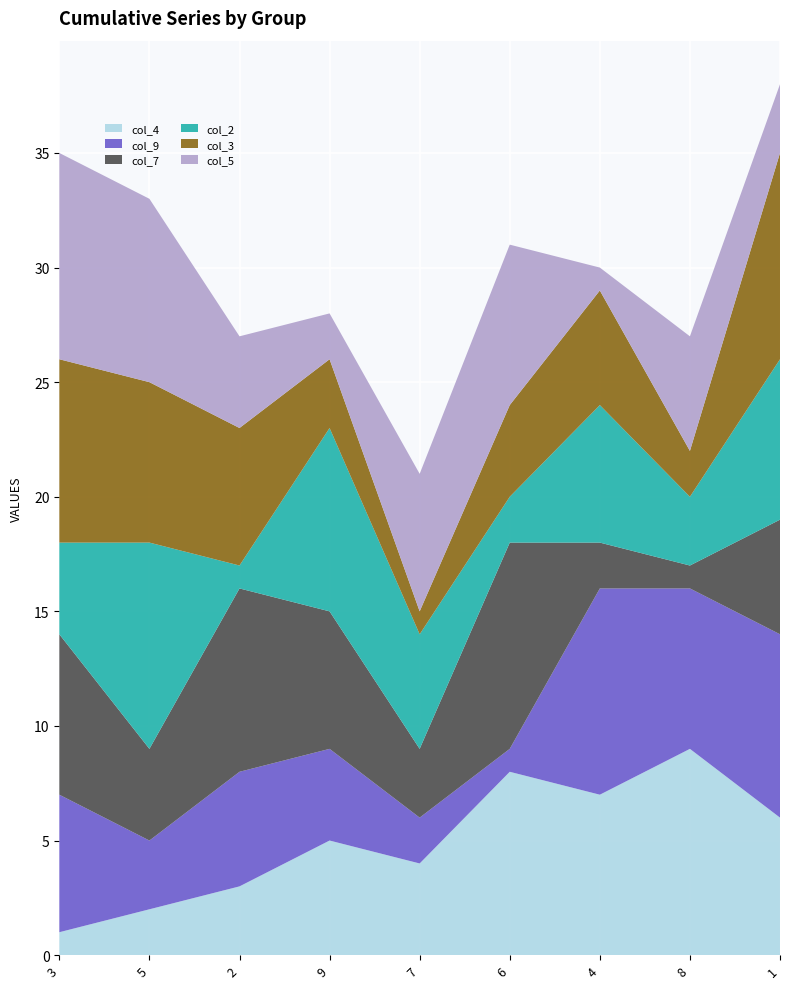

Reading right to left, extract all data points from this chart.

col_4: 6	9	7	8	4	5	3	2	1
col_9: 8	7	9	1	2	4	5	3	6
col_7: 5	1	2	9	3	6	8	4	7
col_2: 7	3	6	2	5	8	1	9	4
col_3: 9	2	5	4	1	3	6	7	8
col_5: 3	5	1	7	6	2	4	8	9